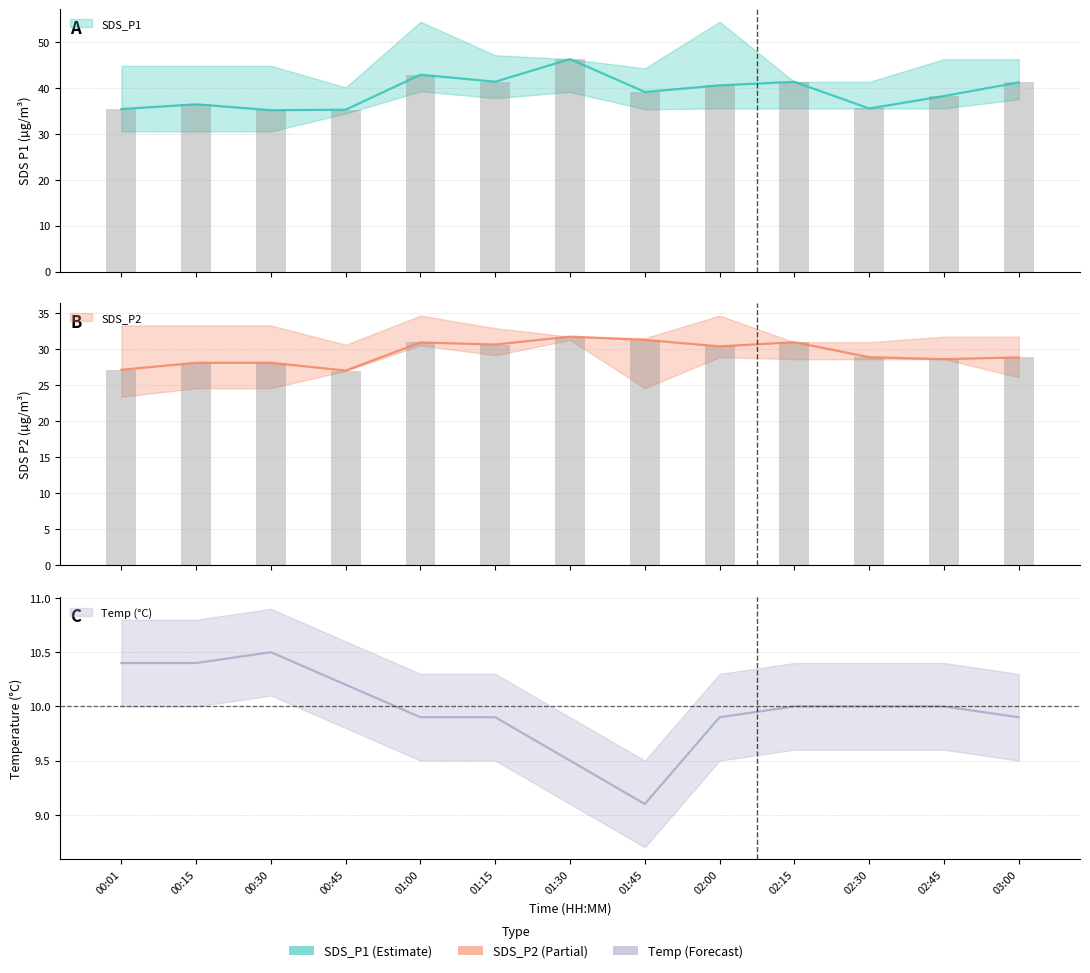

How many values in the SDS_P2 series are below 28?

2